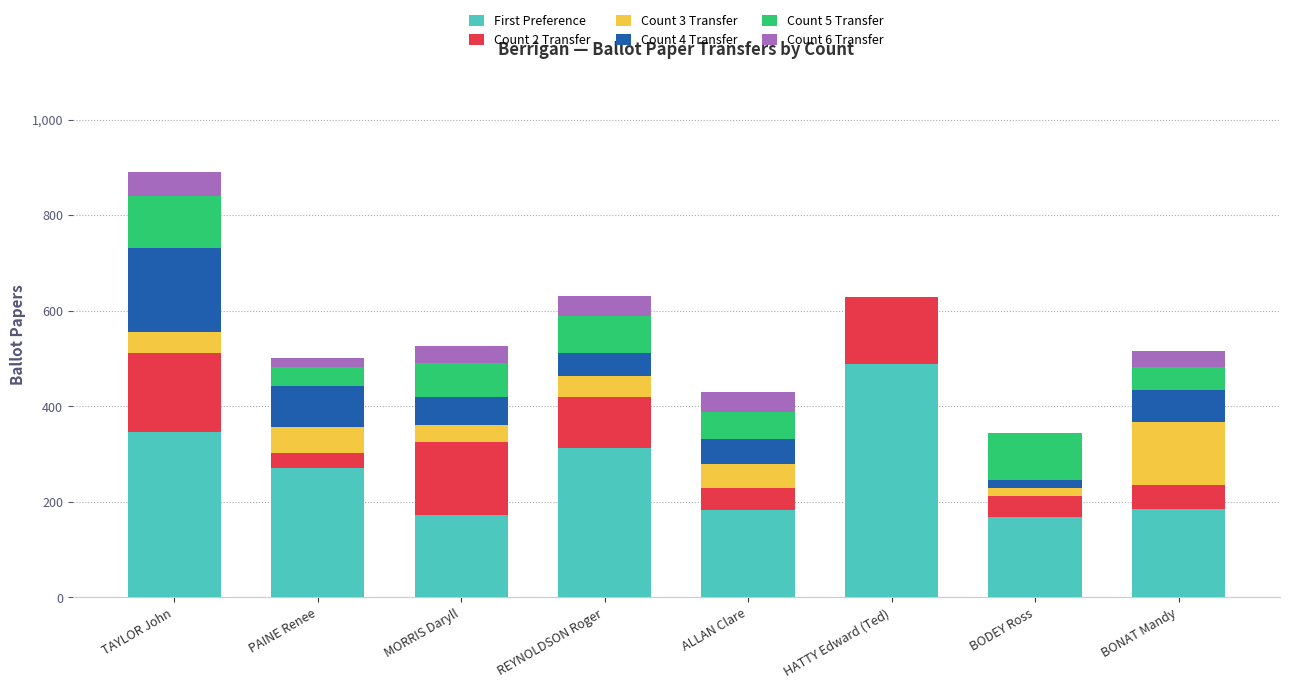

At which label does First Preference reach its peak?

HATTY Edward (Ted)